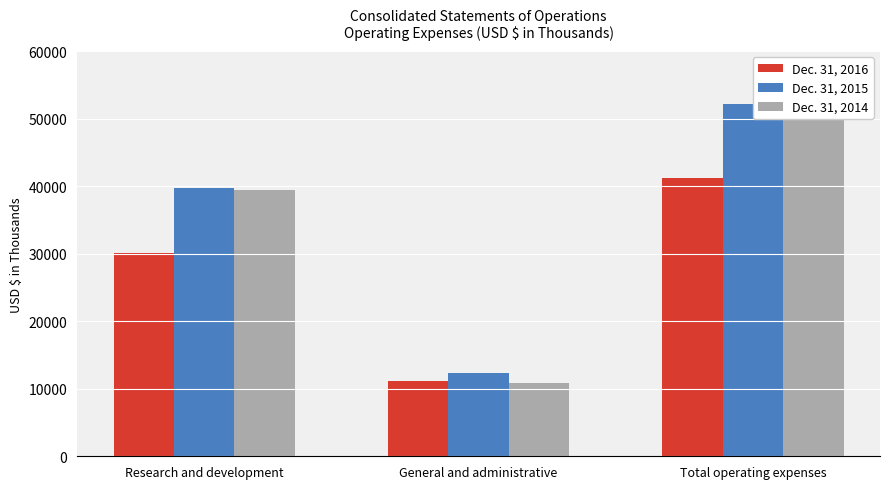

Which category has the lowest value across all series?

General and administrative